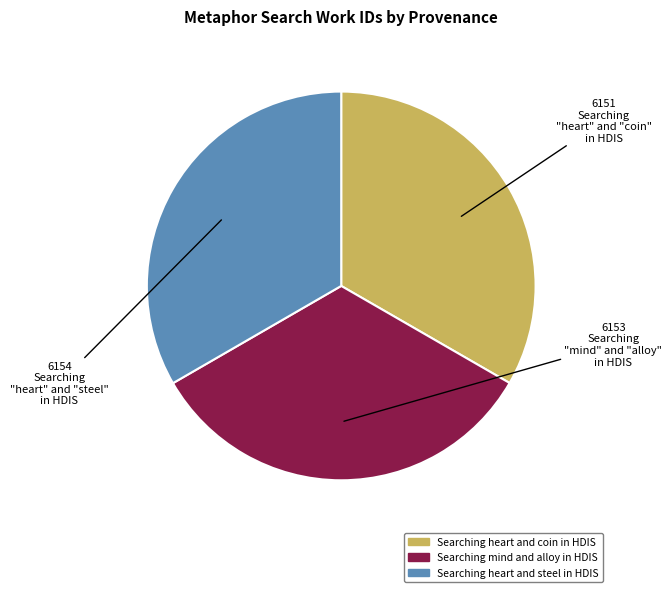

Does Searching heart and coin in HDIS represent more than half of the total?

No